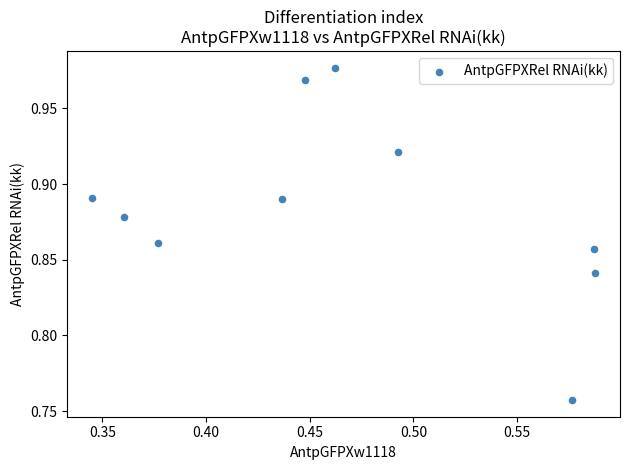

What is the average X value?

0.5